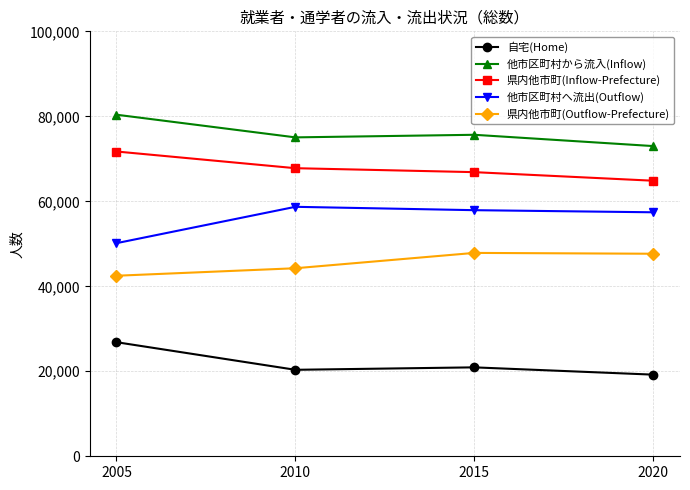

True or false: 自宅(Home) and 県内他市町(Inflow-Prefecture) cross at least once.

False